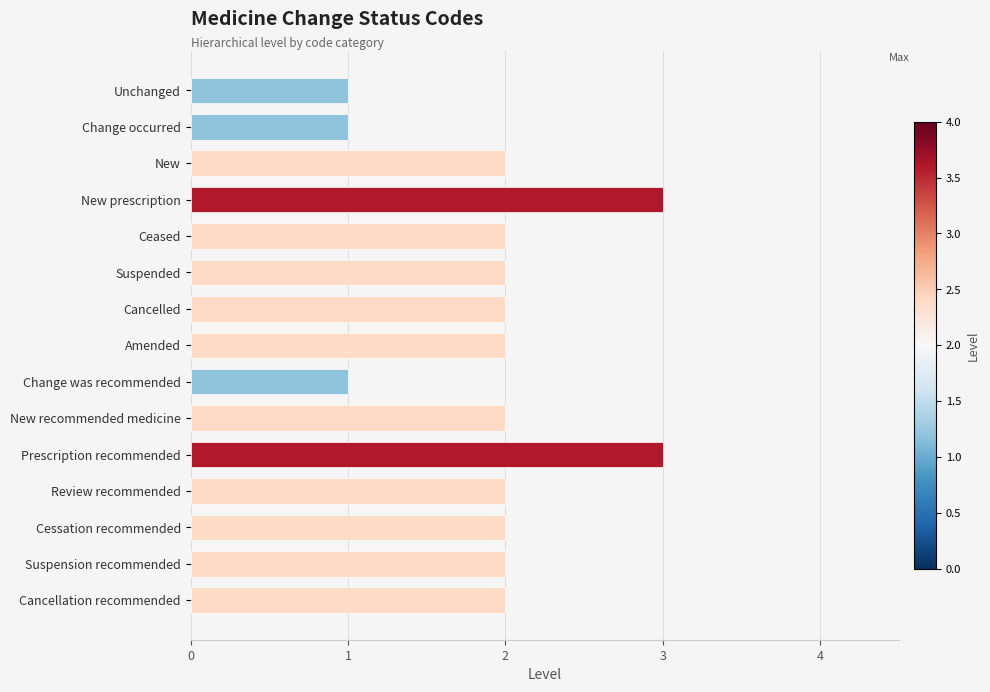

What is the sum of all values?

29